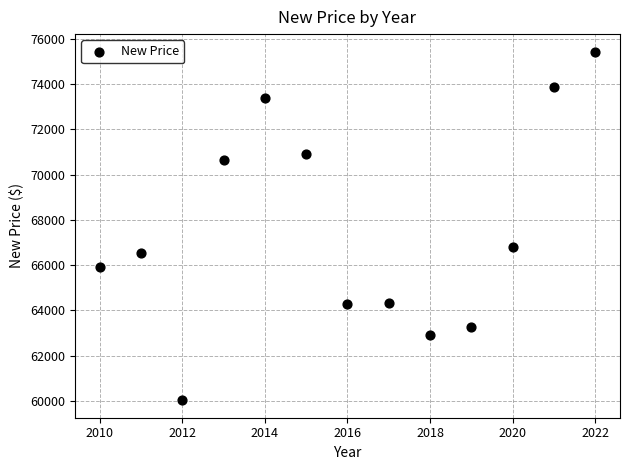

What is the range of X values (max minus min)?

12